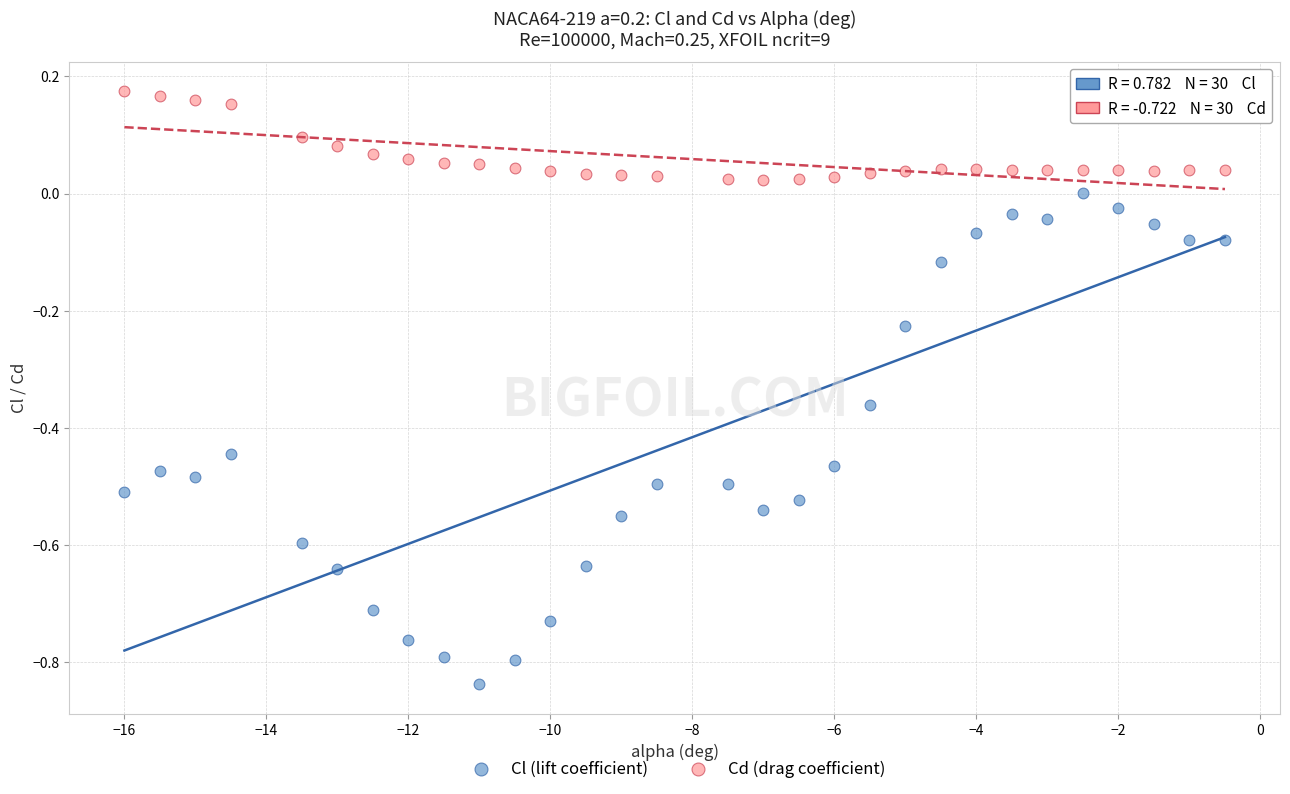

Which series reaches the maximum Y coordinate?

Cd (drag coefficient)